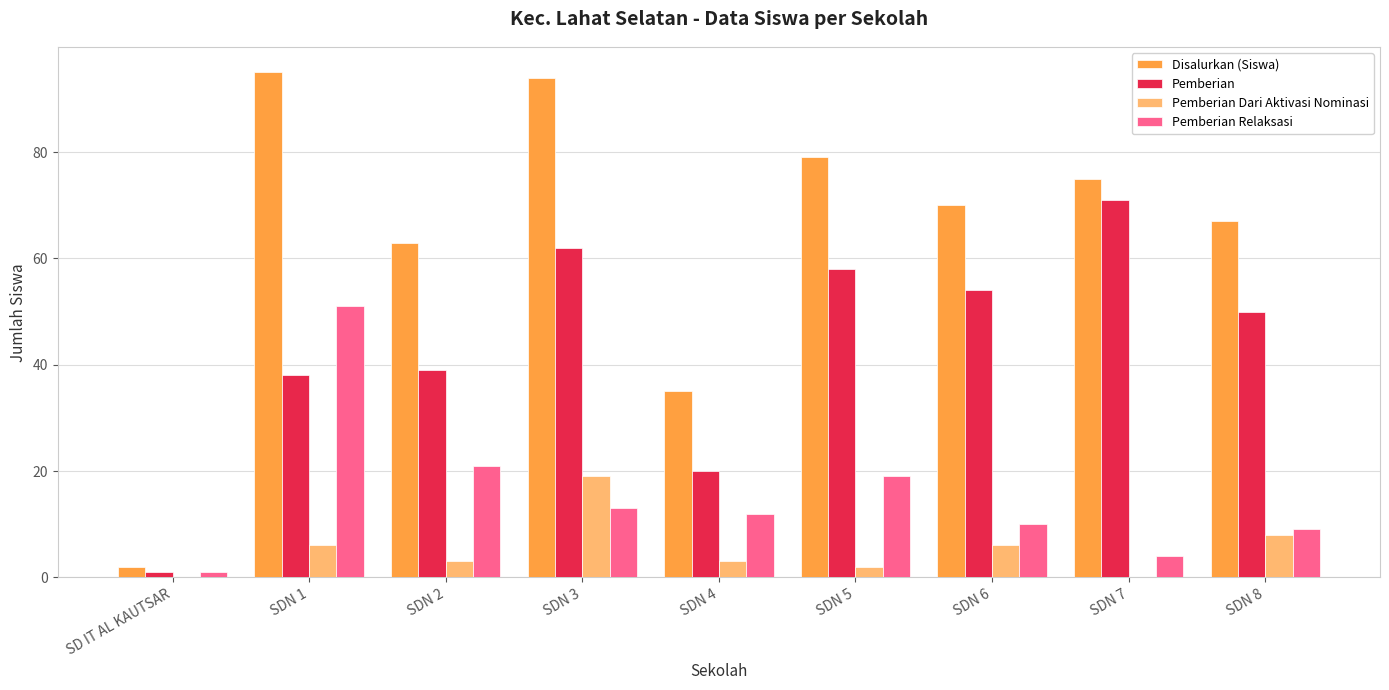

What is the greatest value displayed?

95